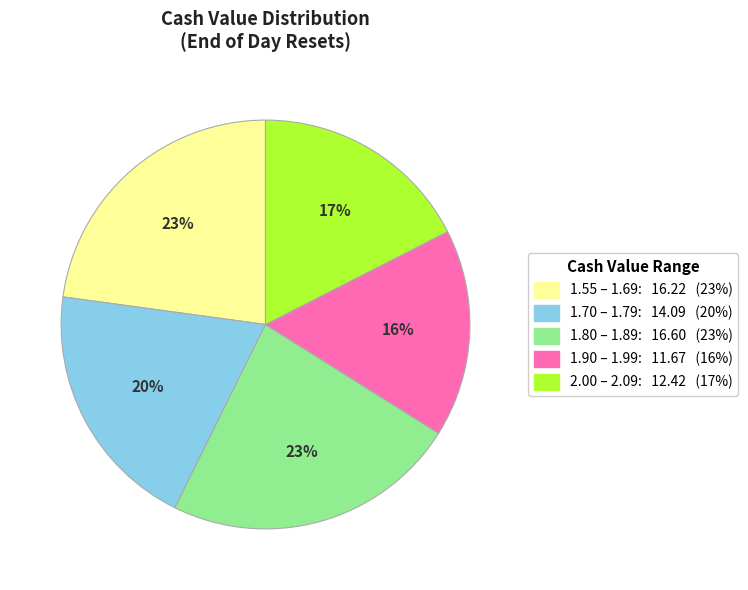

To the nearest percent, what is the difference between the largest and smallest slice percentages?

7%